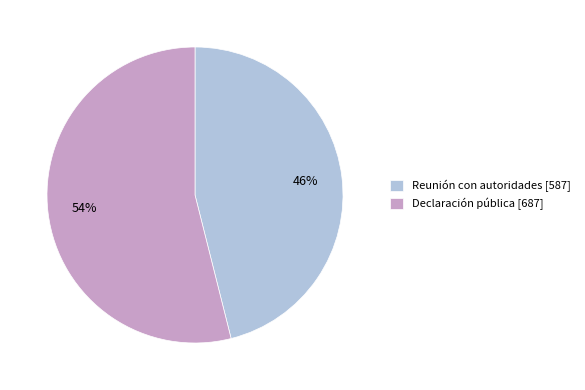

What is the ratio of the value at Declaración pública to the value at Reunión con autoridades?

1.2